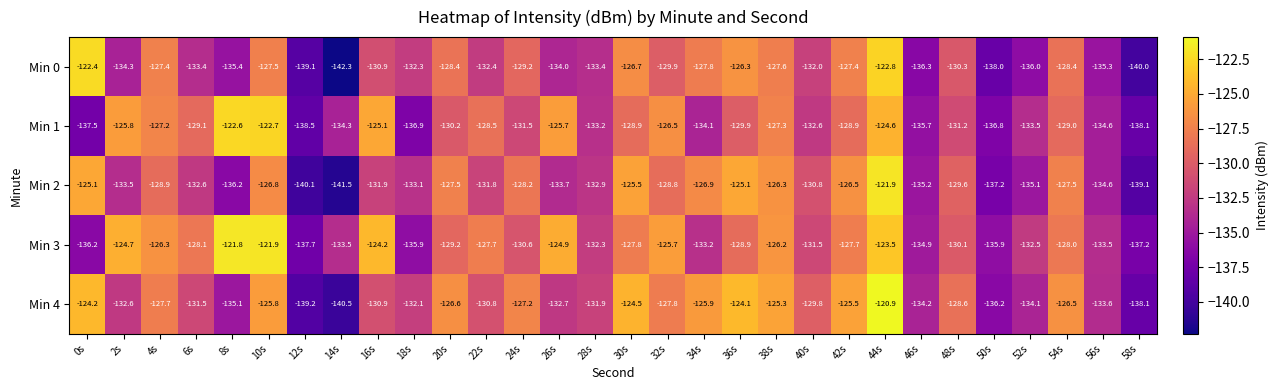

How many values in the Min 1 series are below -129?

17